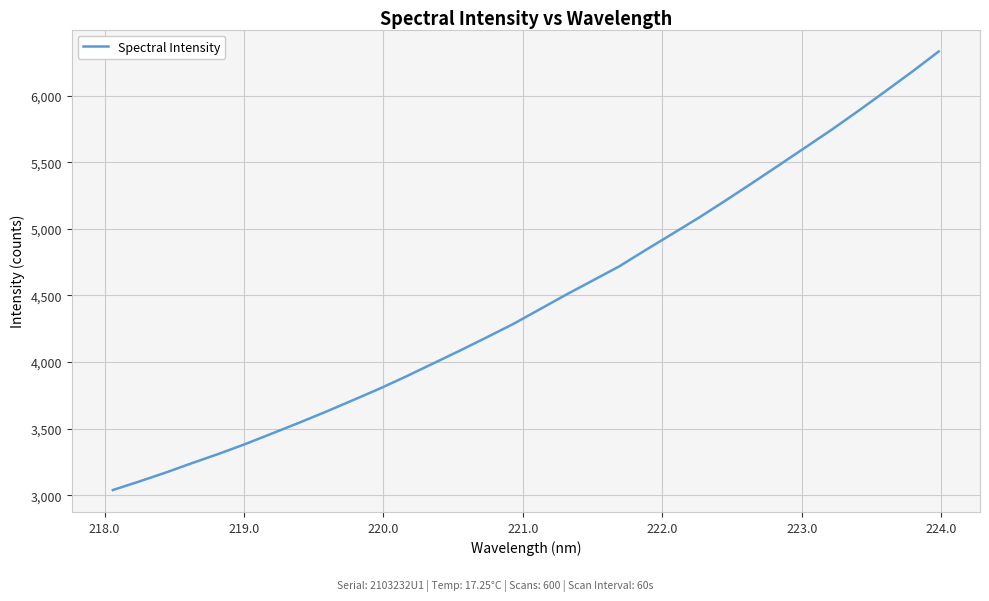

What is the difference between the maximum and minimum values?

3291.2